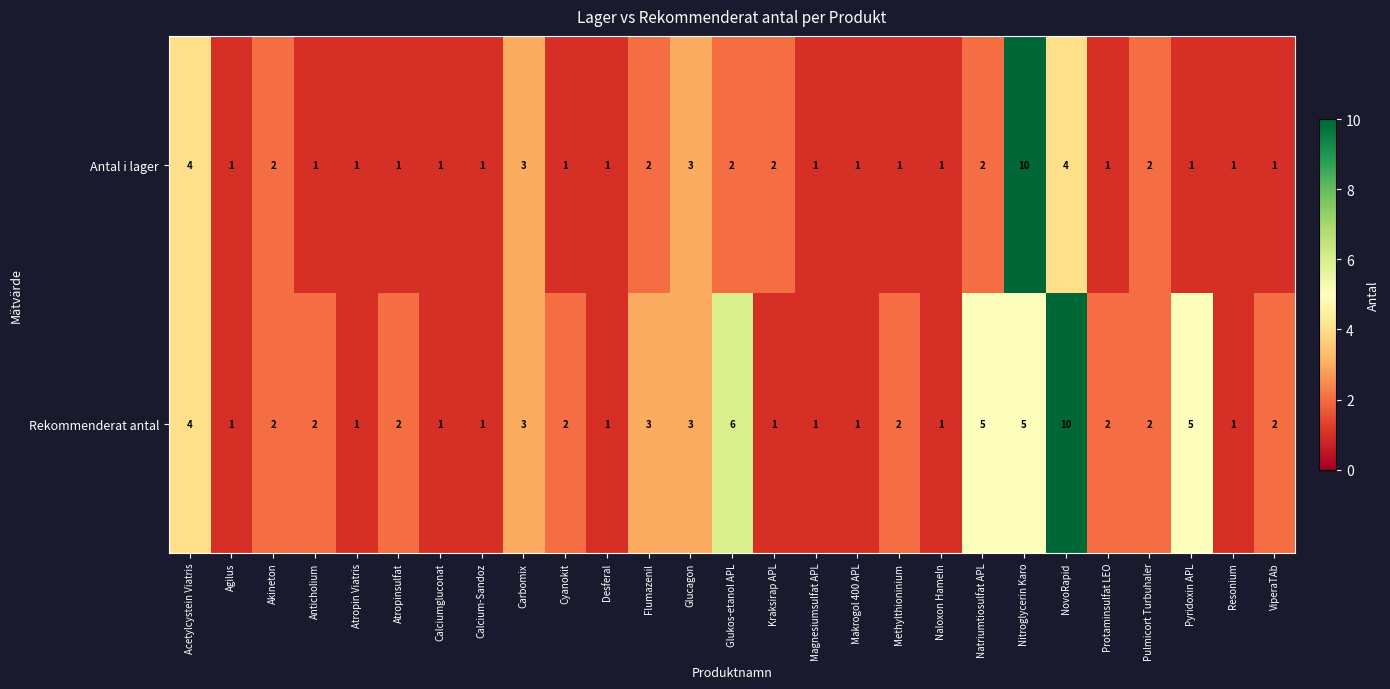

What is the greatest value displayed?

10